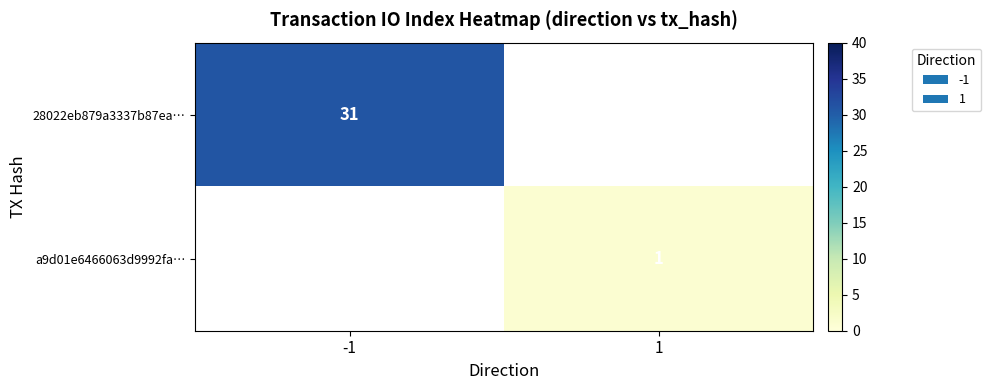

The value of a9d01e6466063d9992fa… at 1 is 1. True or false?

True